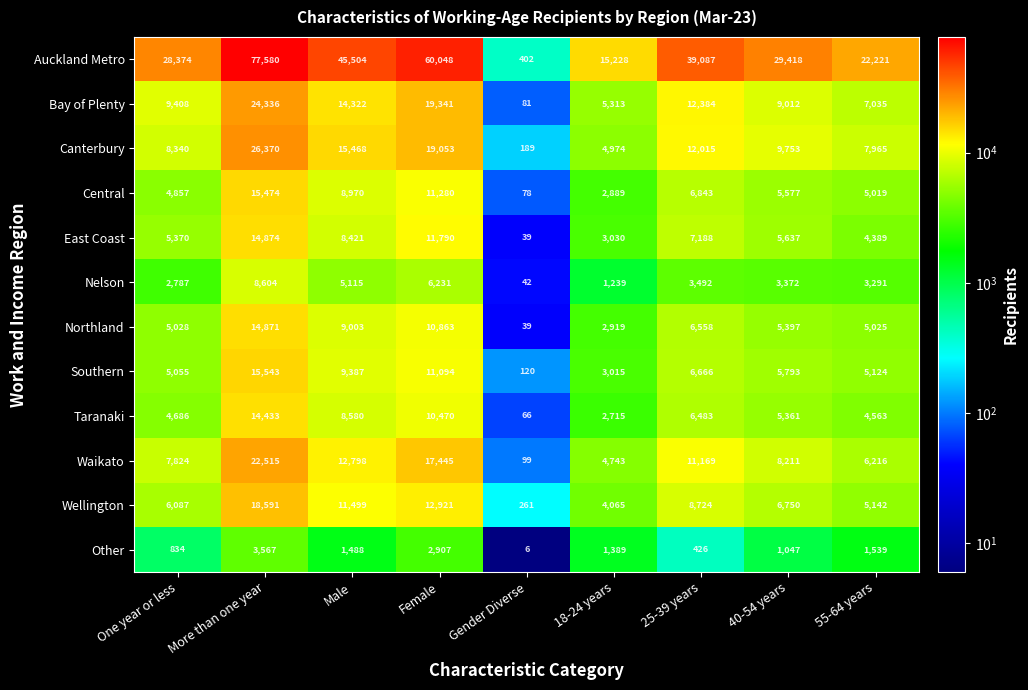

What is the total value across all series at 40-54 years?

95328